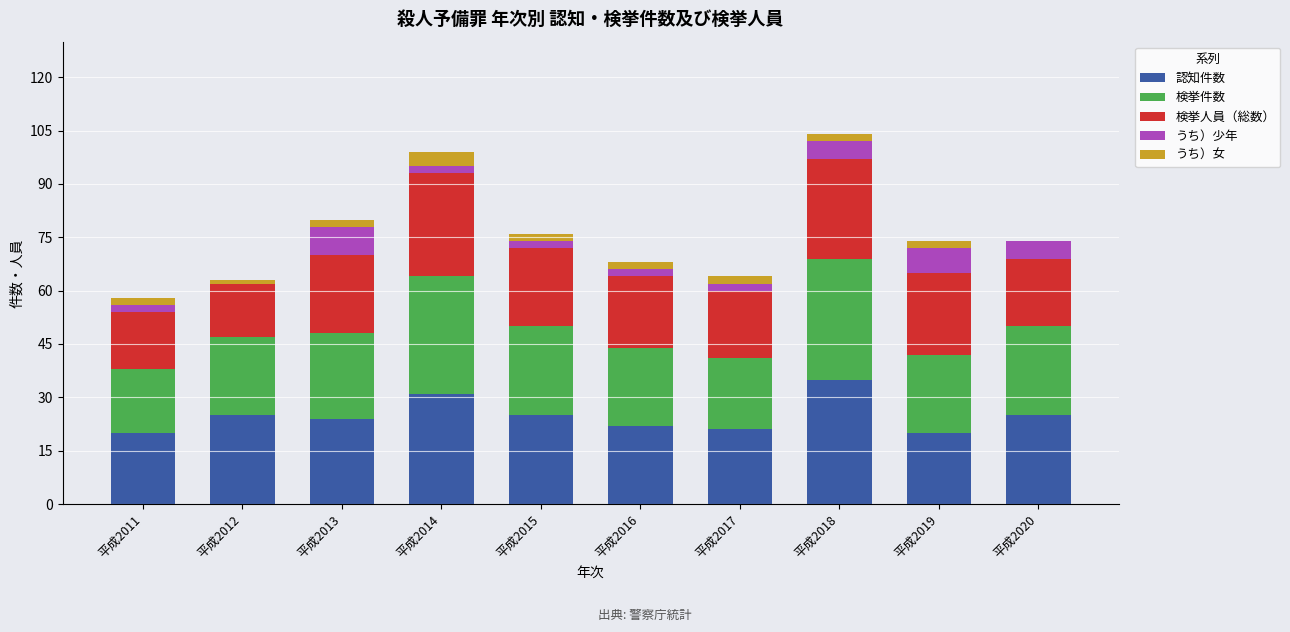

The 認知件数 series shows 25 at 平成2015. True or false?

True